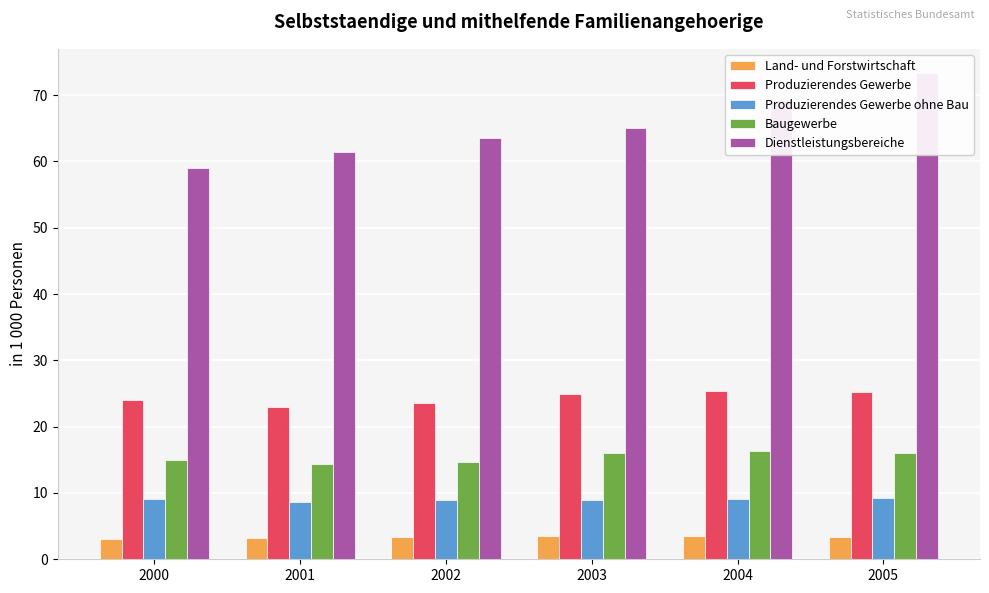

What is the value of the Land- und Forstwirtschaft bar at the 4th from the left?

3.6